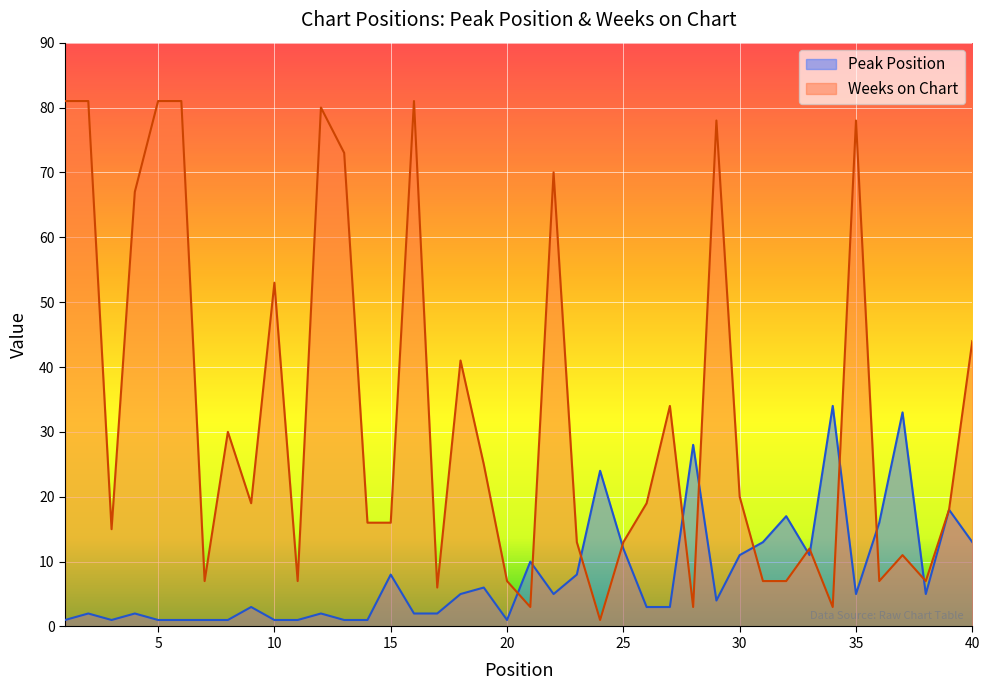

How many times do Weeks on Chart and Peak Position cross each other?

12